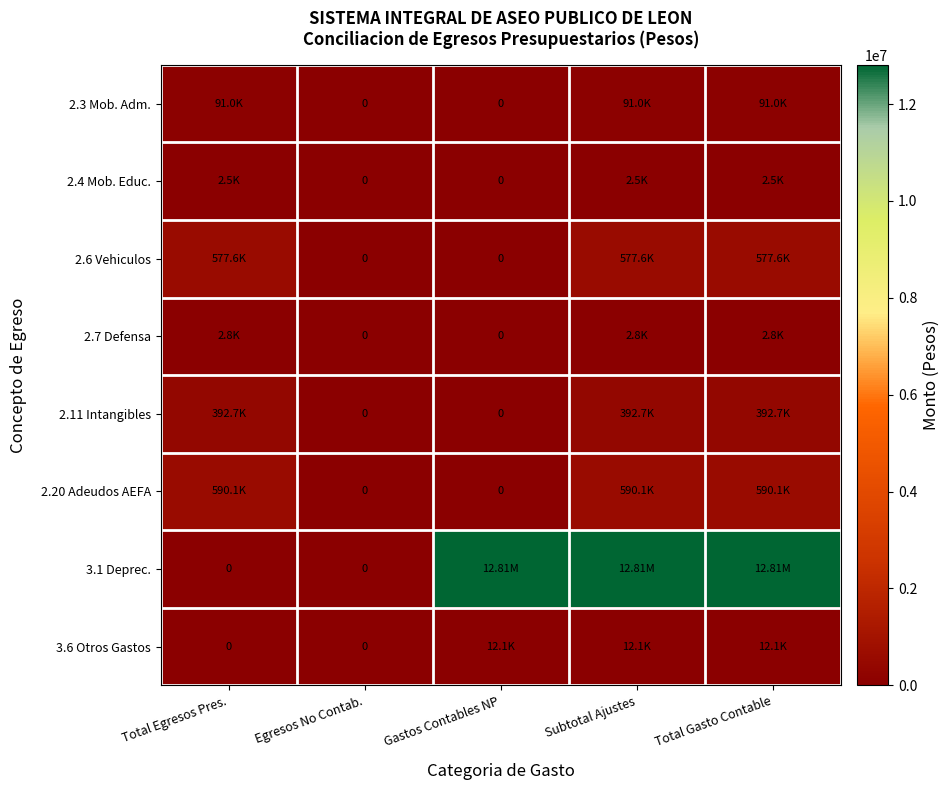

The value of 2.20 Adeudos AEFA at Egresos No Contab. is 0.0. True or false?

True